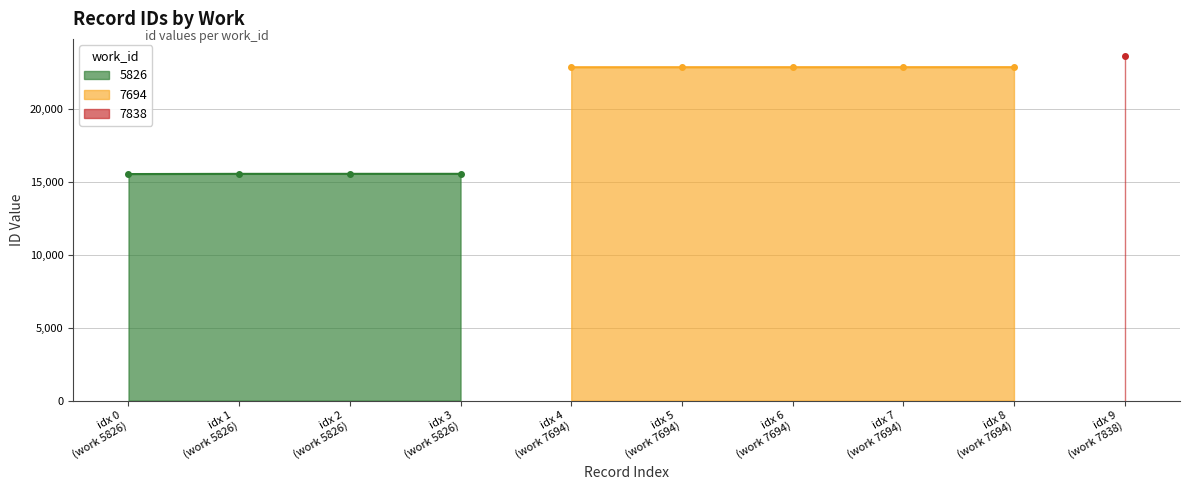

What is the maximum value shown in the chart?

23639